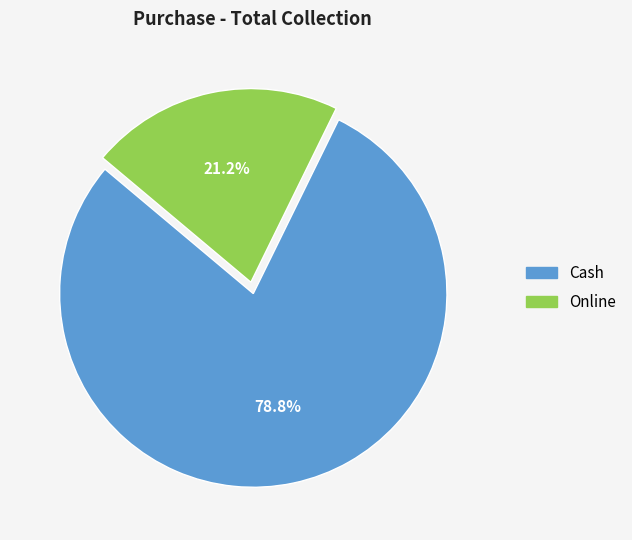

To the nearest percent, what portion does Online represent?

21%